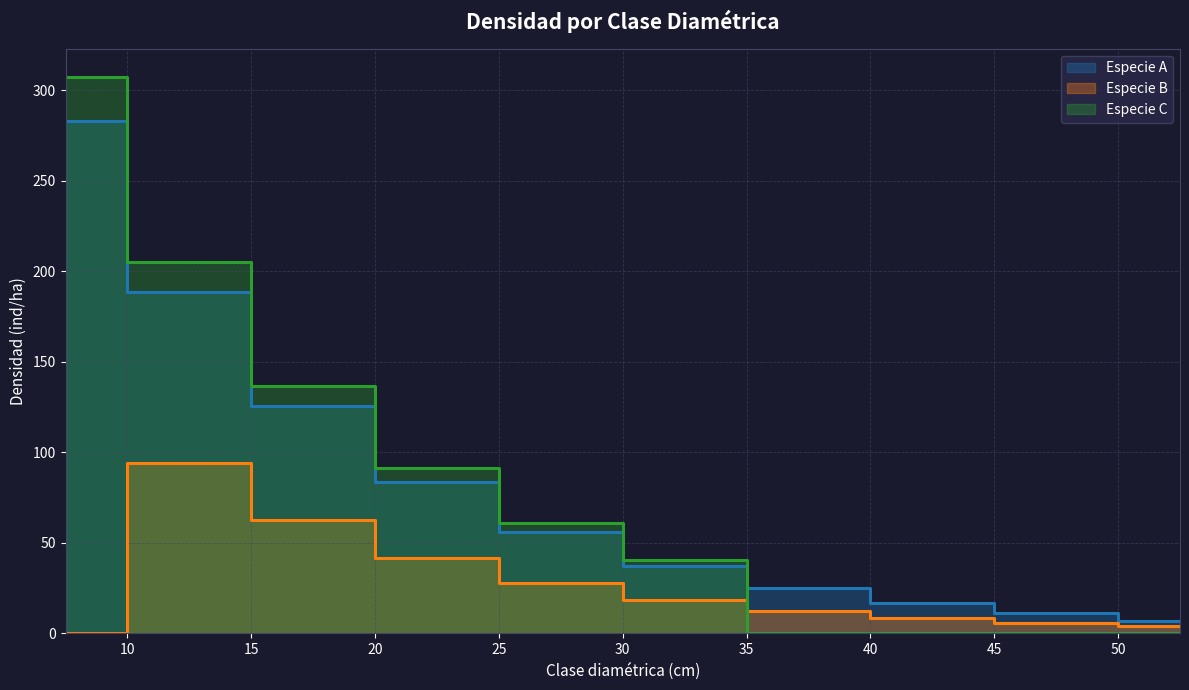

Which series has the widest spread of values?

Especie C